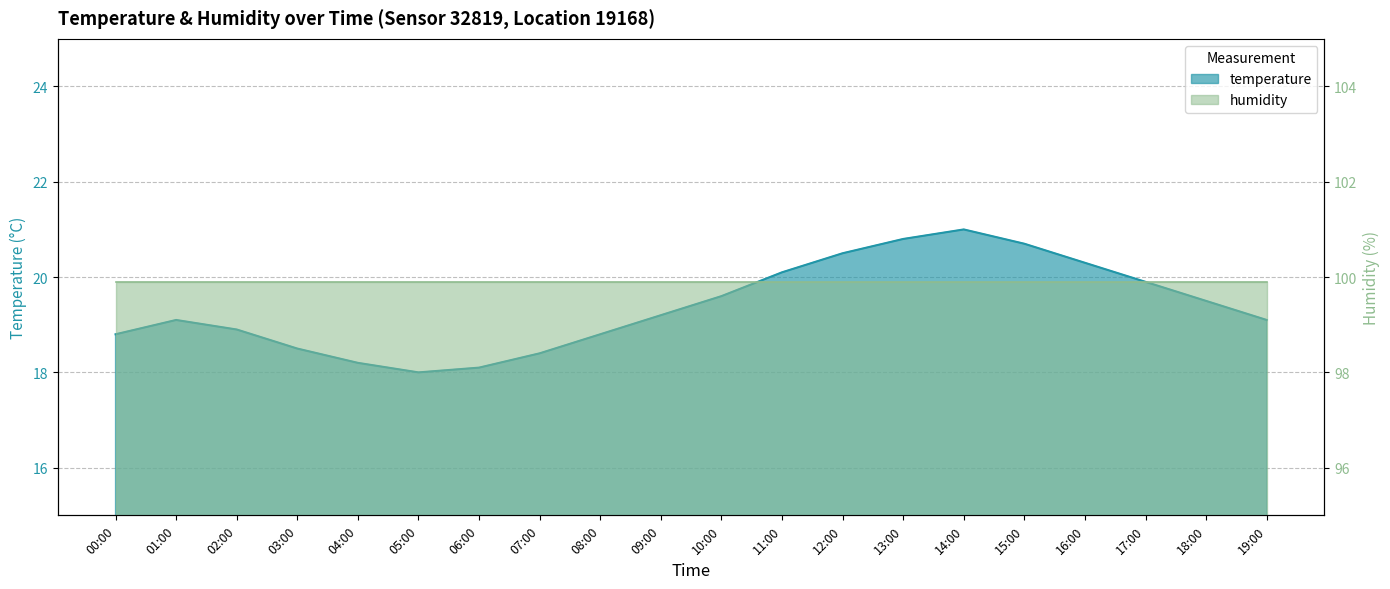

What is the ratio of the value at 19:00 to the value at 16:00?

0.9